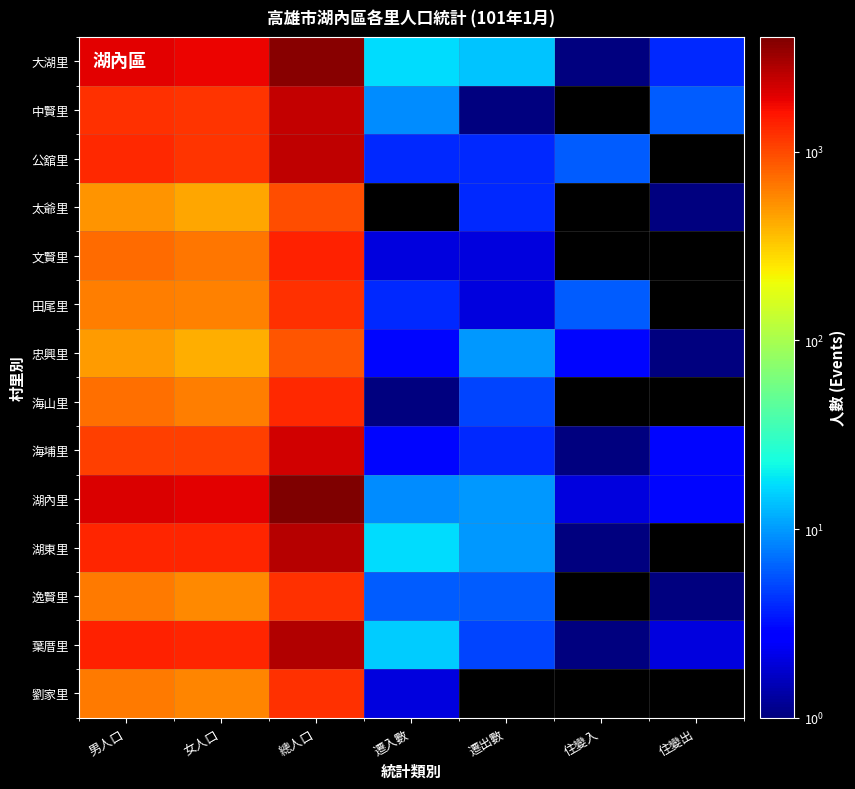

What is the greatest value displayed?

4053